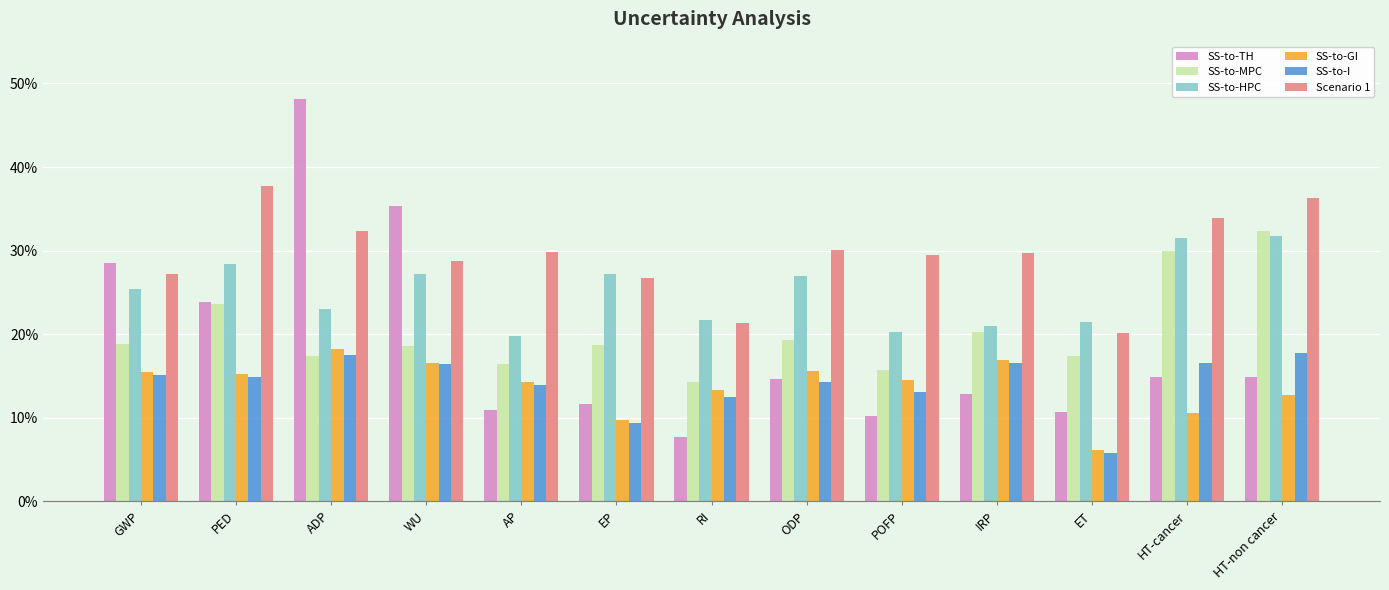

What is the difference between the SS-to-TH values at PED and ADP?

0.2